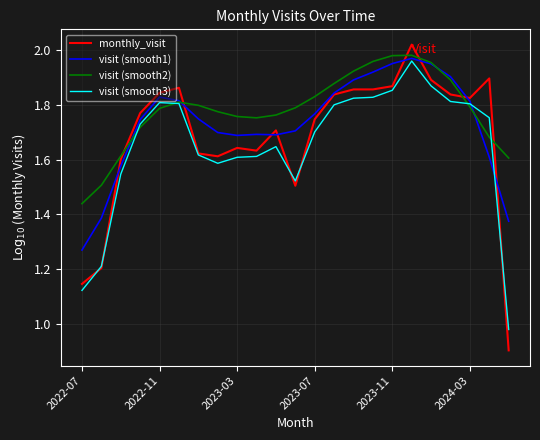

Rank the series by their average value, from highest to lowest.

visit (smooth2), visit (smooth1), monthly_visit, visit (smooth3)